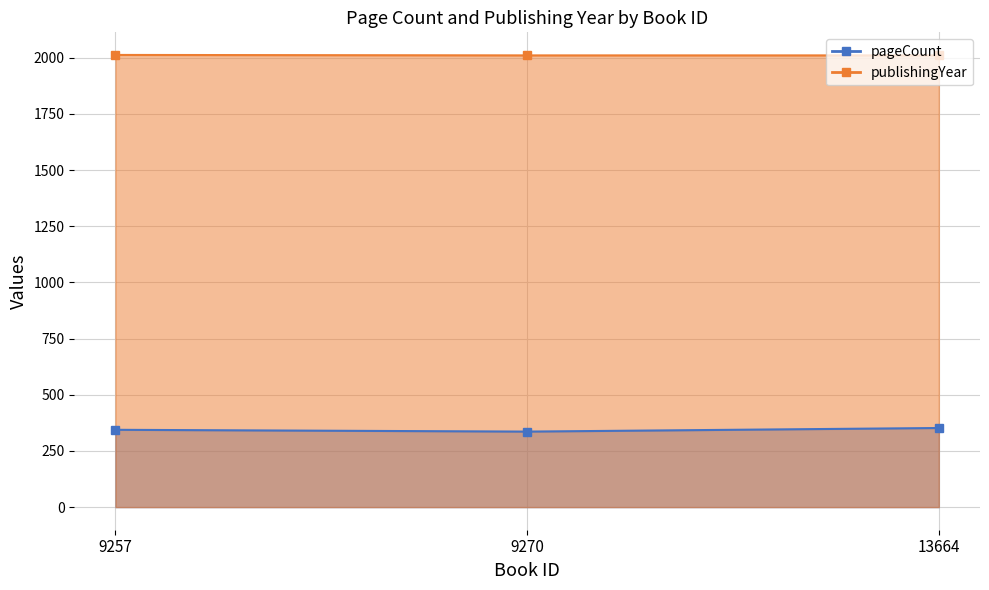

What is the difference between the publishingYear values at 13664 and 9257?

2